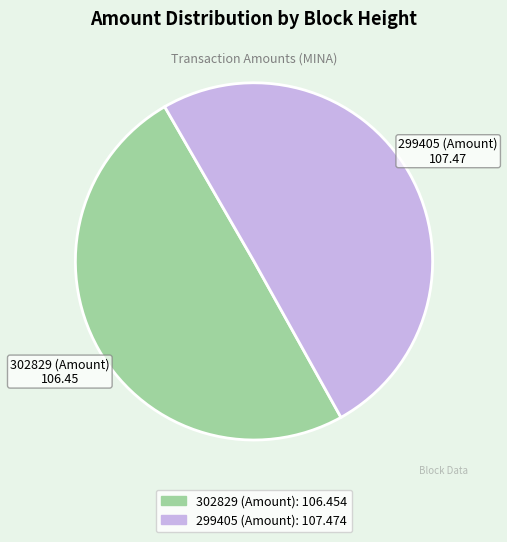

Is it true that 299405 is 45% of the pie?

False